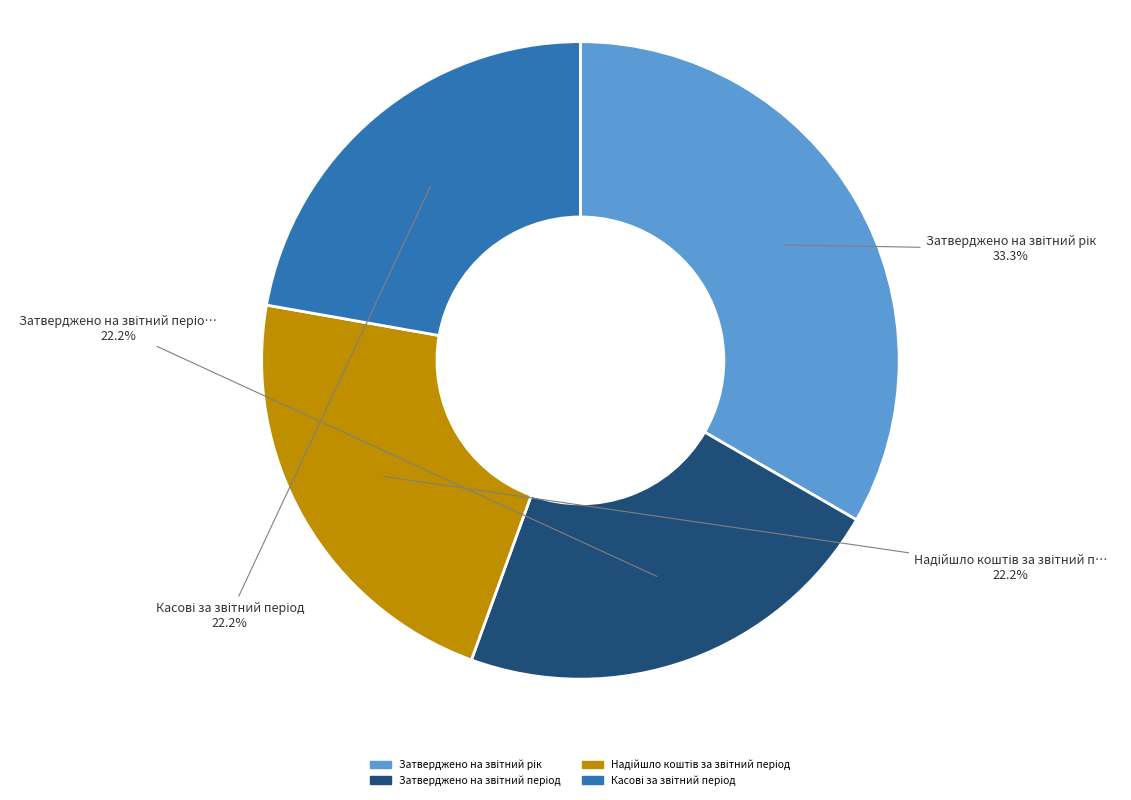

Is there any slice that represents more than half of the pie?

No